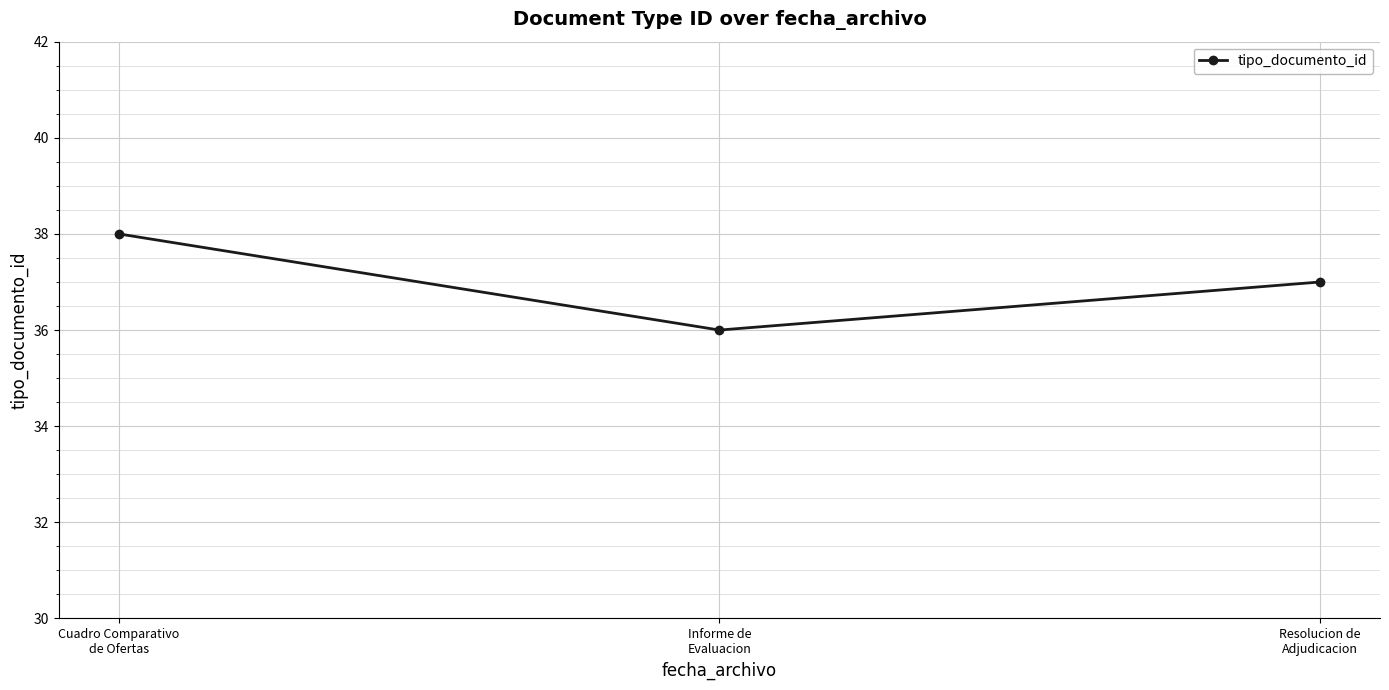

What is the sum of all values?

111